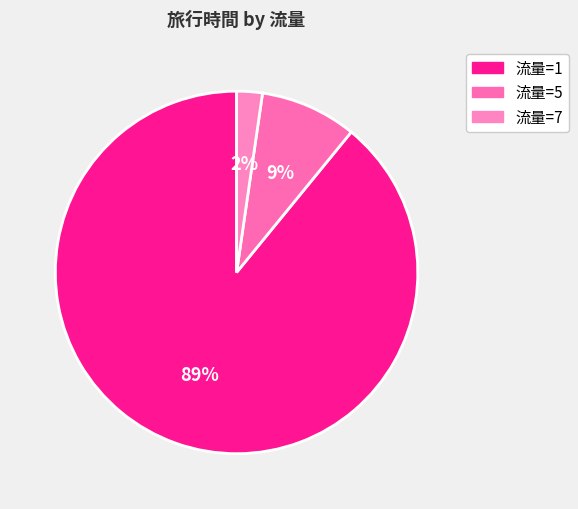

How many segments does this pie chart have?

3